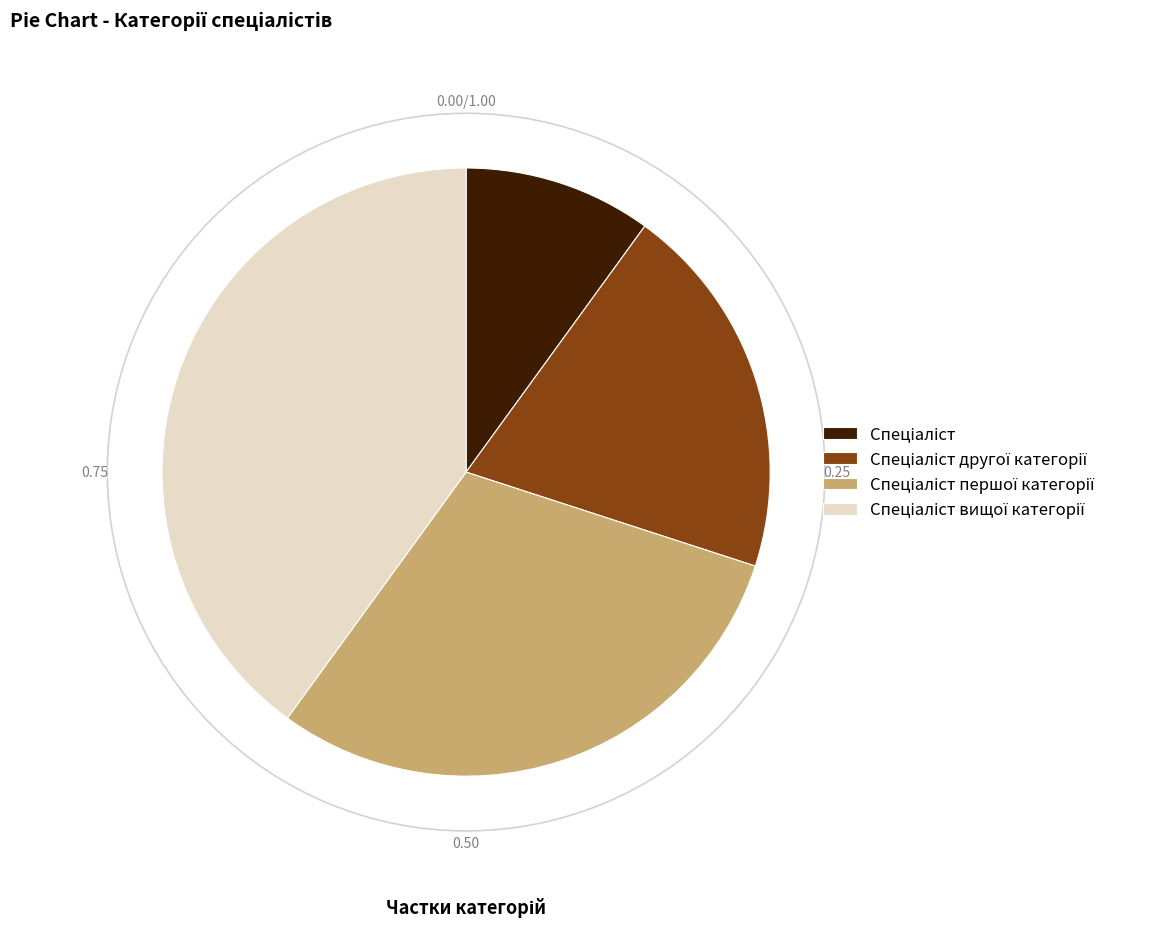

Is there any slice that represents more than half of the pie?

No